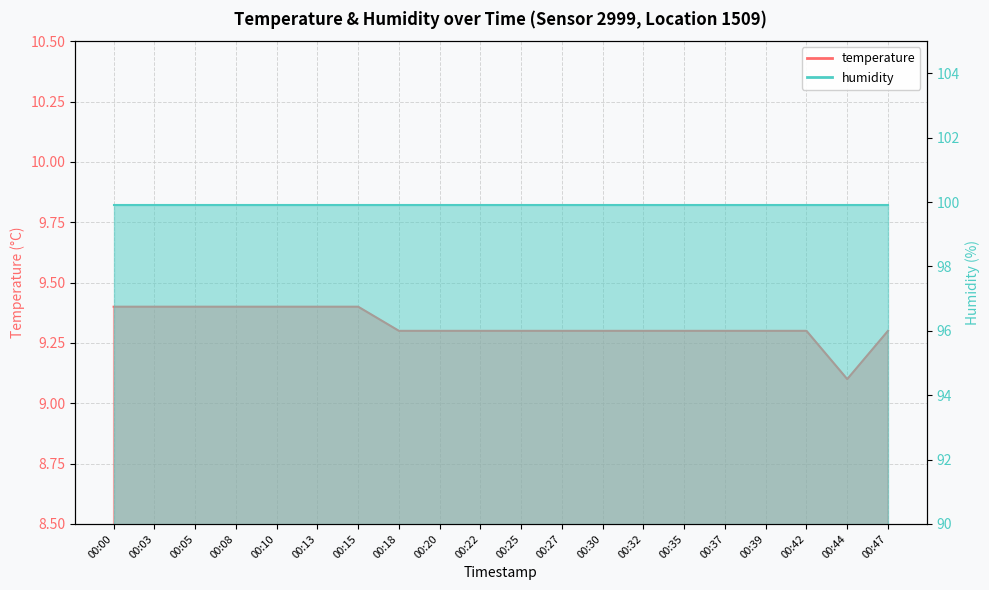

Which category has the highest value across all series?

00:00